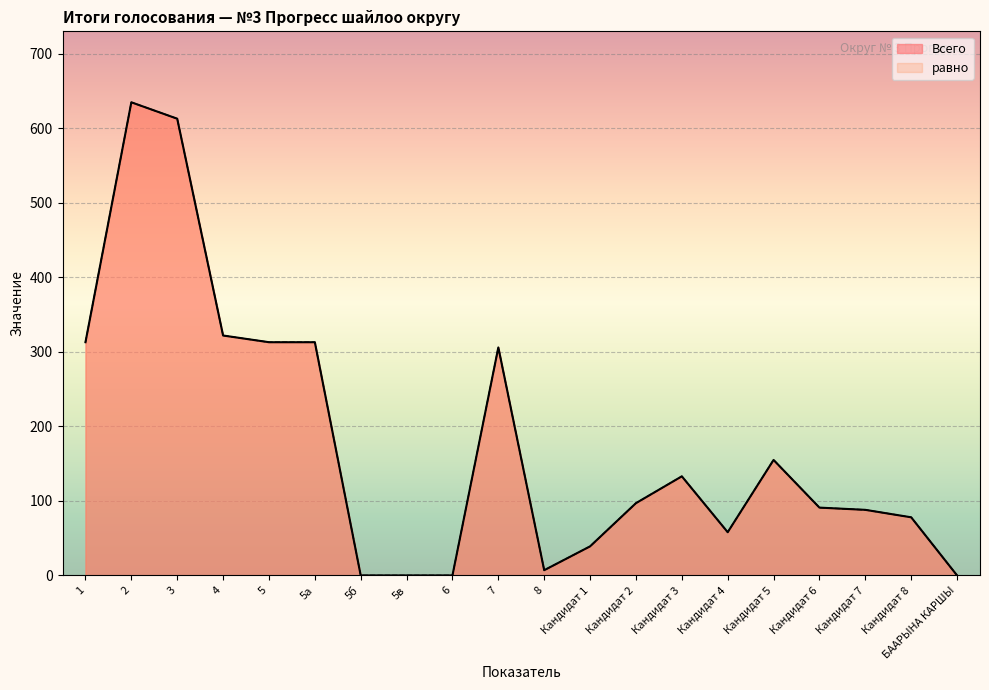

Reading left to right, extract all data points from this chart.

Всего: 1=313	2=635	3=613	4=322	5=313	5а=313	5б=0	5в=0	6=0	7=306	8=7	Кандидат 1=39	Кандидат 2=97	Кандидат 3=133	Кандидат 4=58	Кандидат 5=155	Кандидат 6=91	Кандидат 7=88	Кандидат 8=78	БААРЫНА КАРШЫ=0
равно: 1=313	2=635	3=613	4=322	5=313	5а=313	5б=0	5в=0	6=0	7=306	8=7	Кандидат 1=39	Кандидат 2=97	Кандидат 3=133	Кандидат 4=58	Кандидат 5=155	Кандидат 6=91	Кандидат 7=88	Кандидат 8=78	БААРЫНА КАРШЫ=0